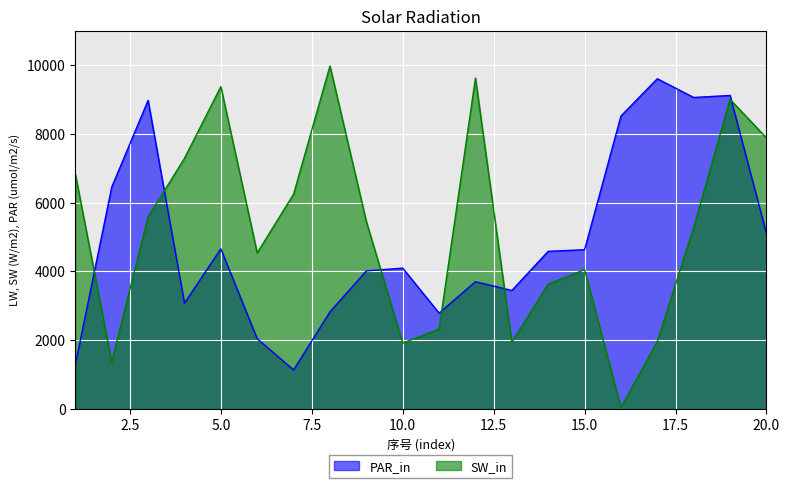

What value does the PAR_in series have at 5.0, to the nearest 100?

4700